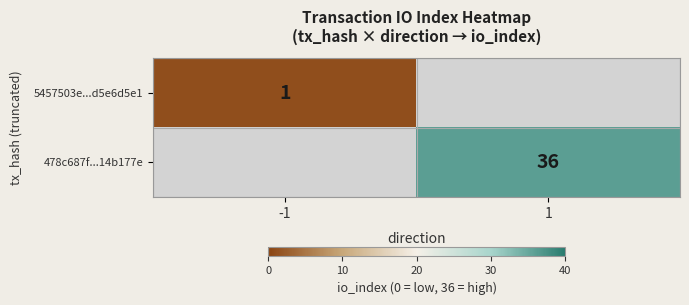

The 5457503e...d5e6d5e1 series shows 1 at -1. True or false?

True